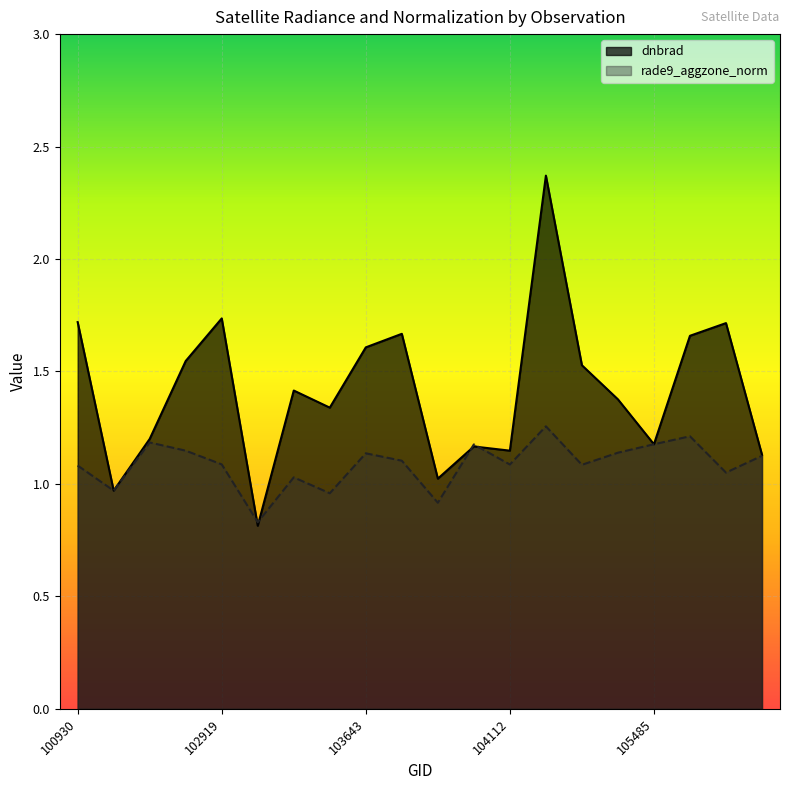

What is the difference between the dnbrad values at 100930 and 102912?

0.2